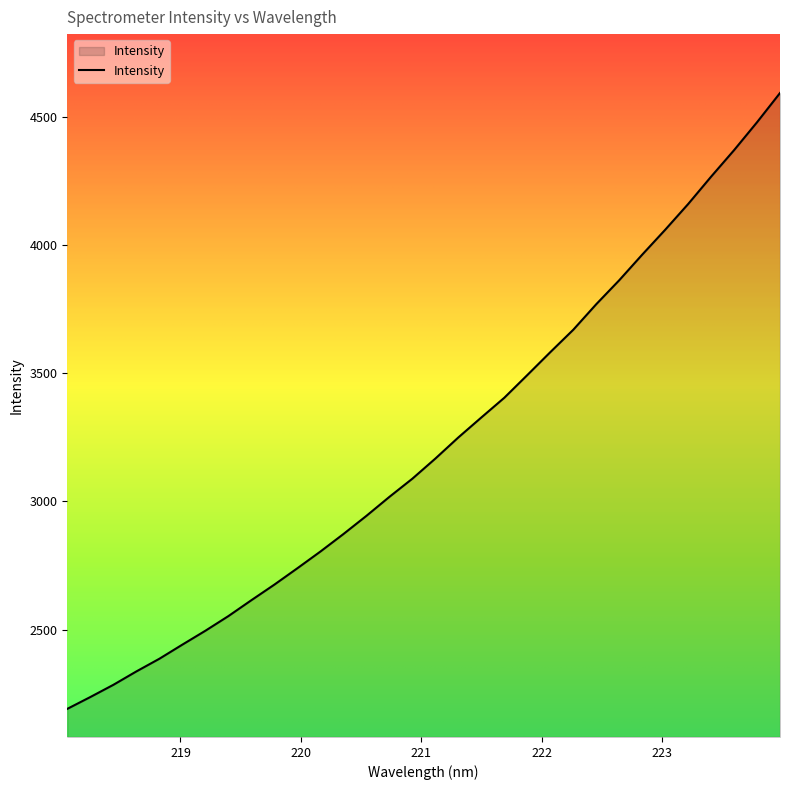

What is the greatest value displayed?

4592.3